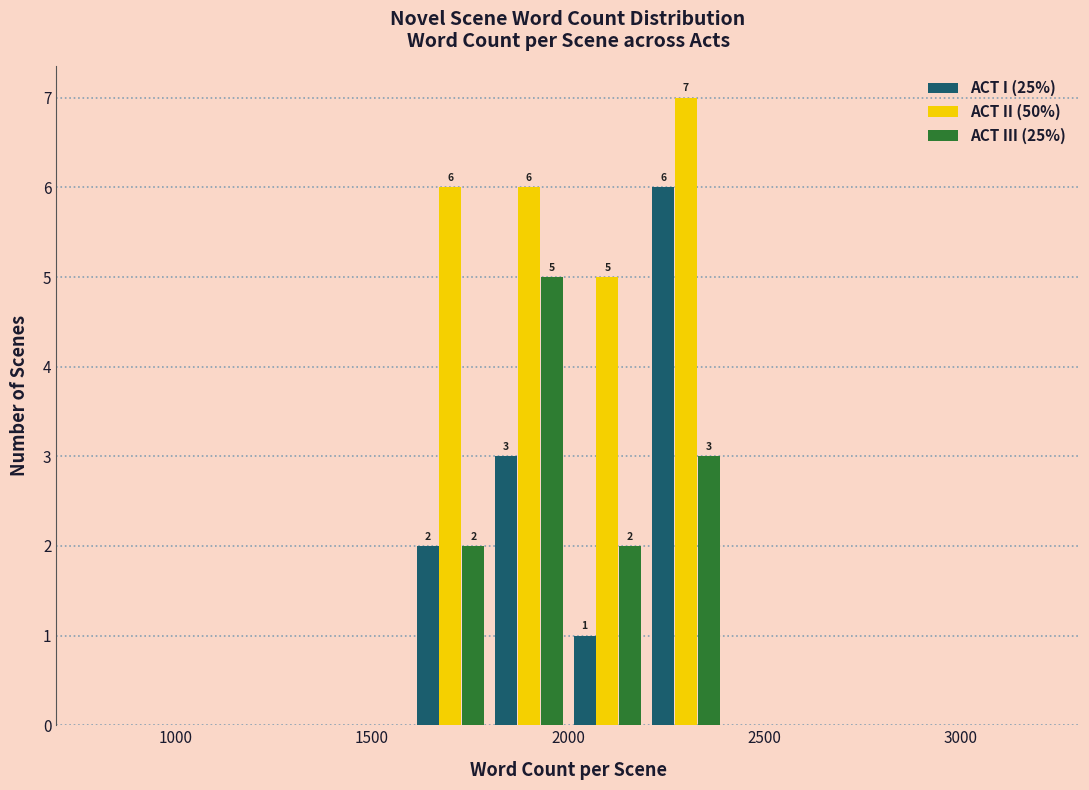

In the ACT I (25%) series, which range on the x-axis has the tallest bar?

2200 to 2400